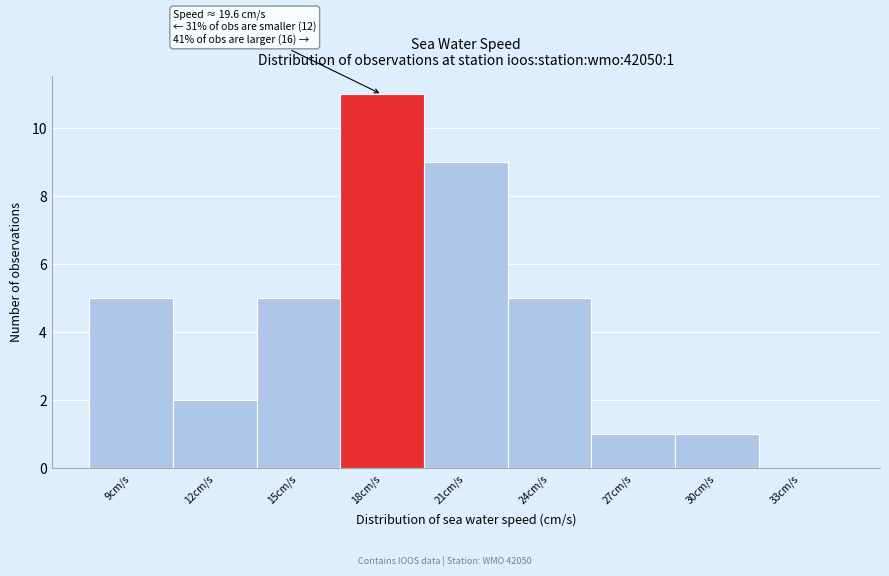

Reading left to right, transcribe all the data shown in this chart.

9cm/s=5	12cm/s=2	15cm/s=5	18cm/s=11	21cm/s=9	24cm/s=5	27cm/s=1	30cm/s=1	33cm/s=0